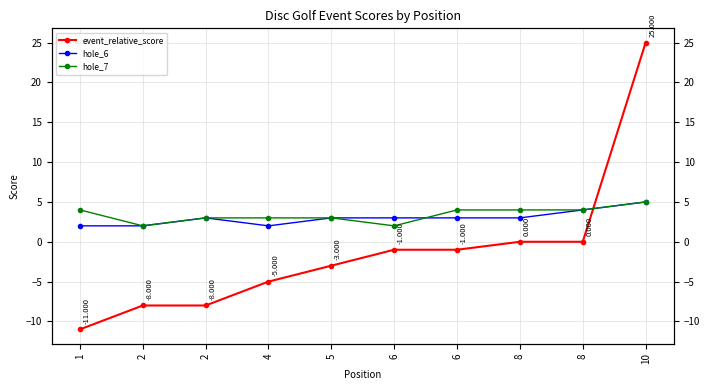

What is the average value of the hole_7 series?

3